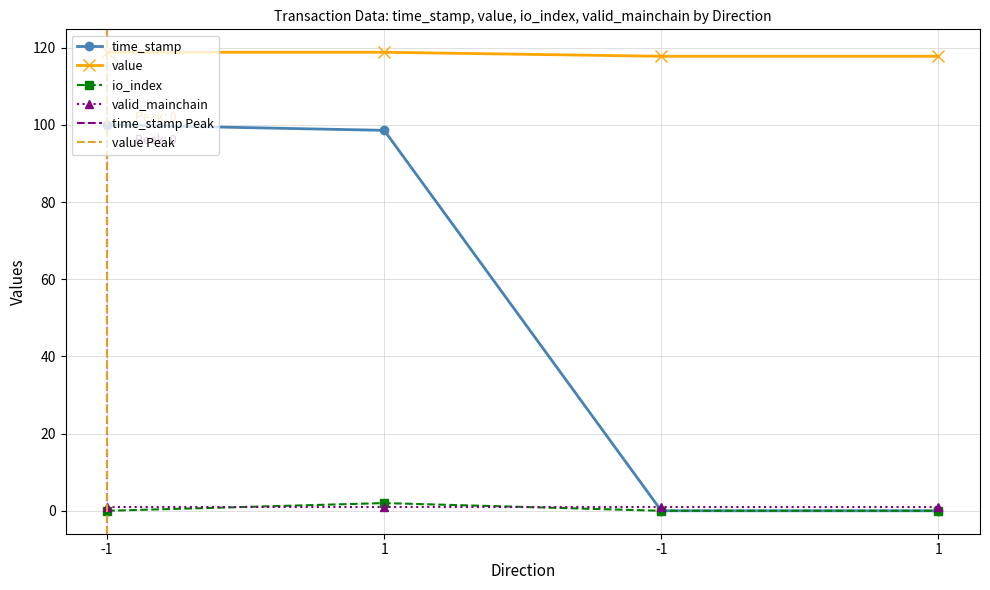

How many values in the time_stamp series exceed 98?

2